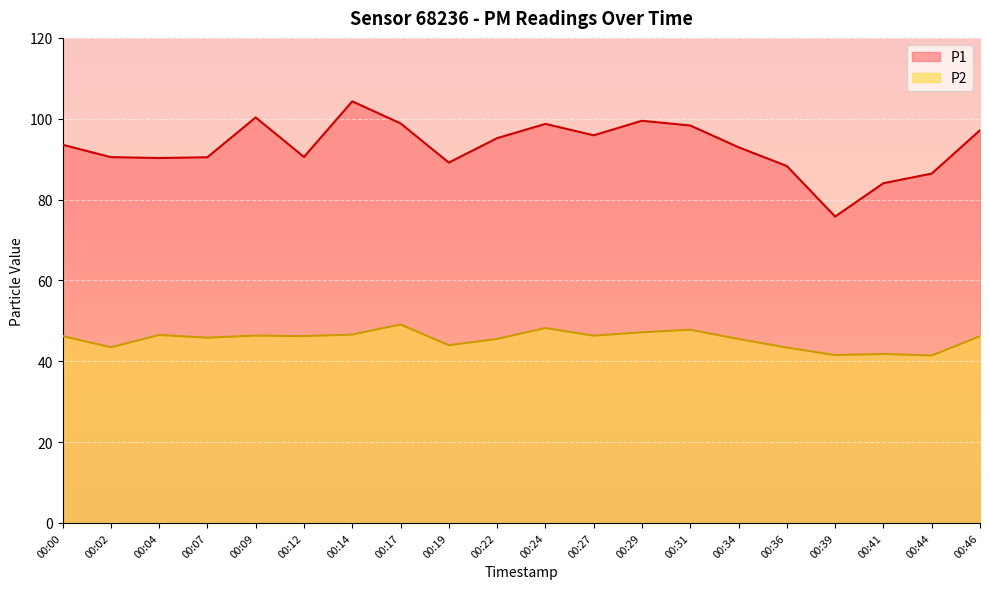

True or false: P2 and P1 intersect in this chart.

False